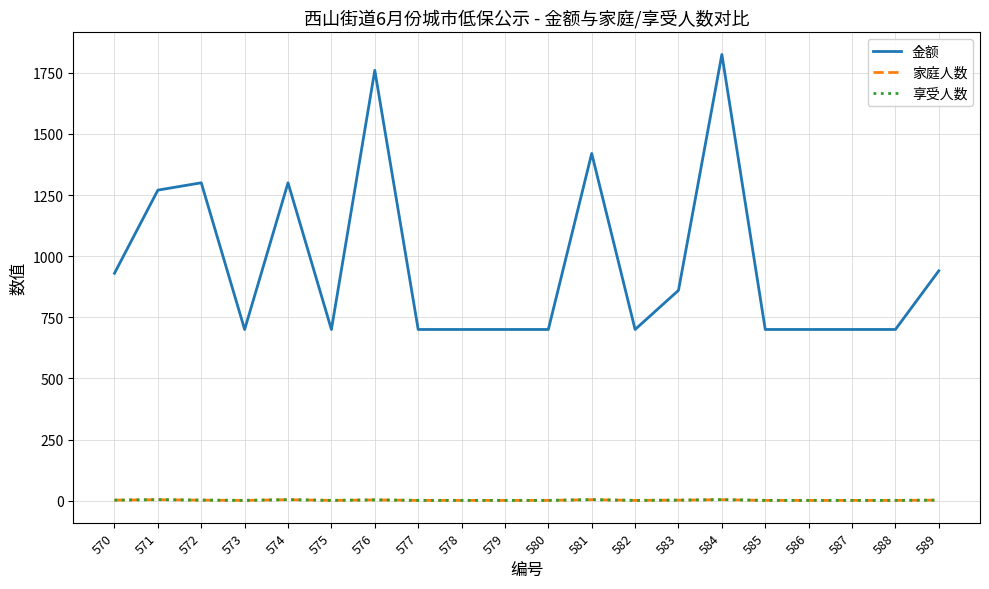

What is the greatest value displayed?

1825